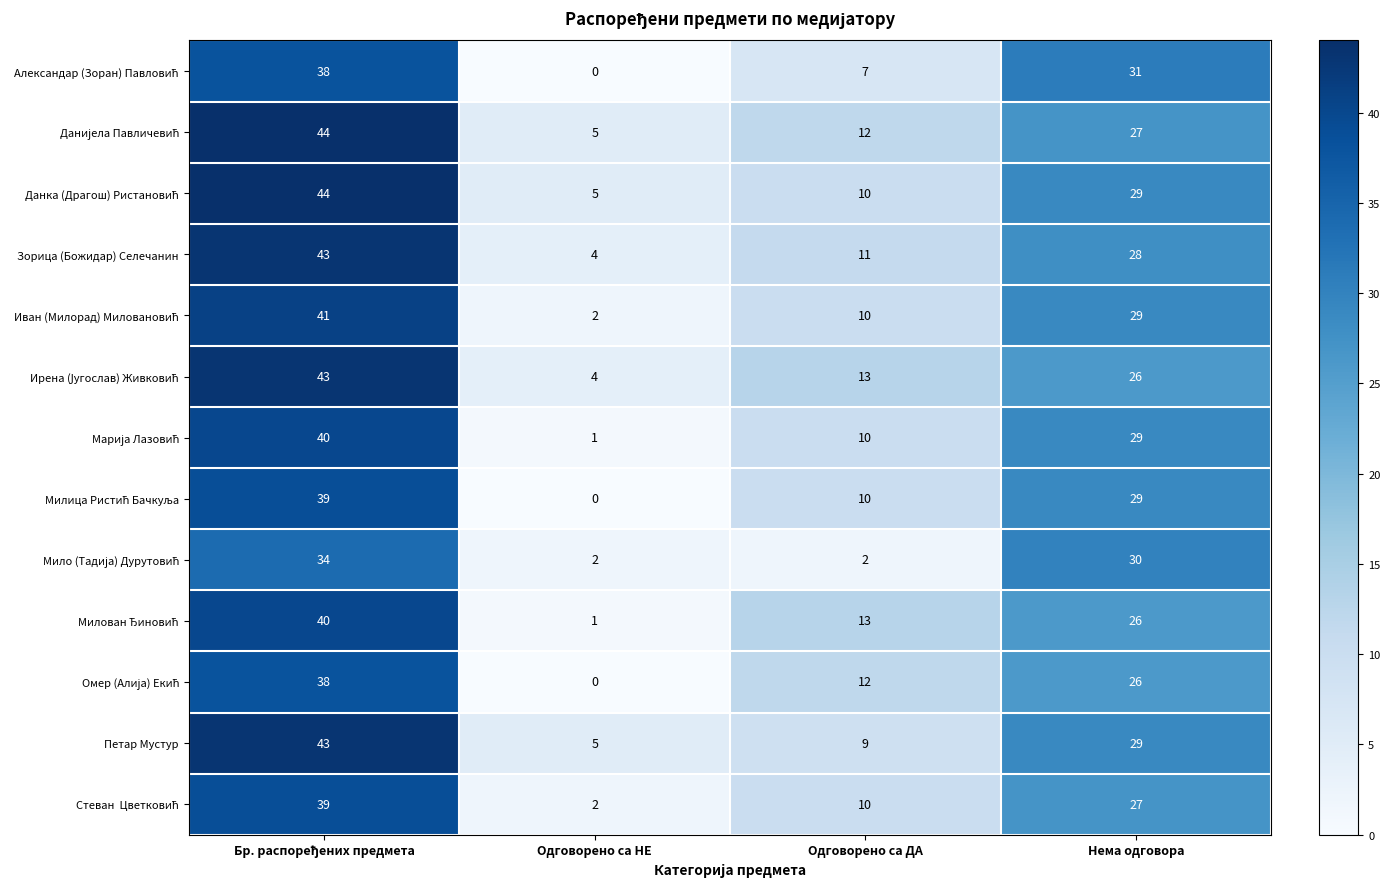

Which label corresponds to the smallest value in the chart?

Одговорено са НЕ